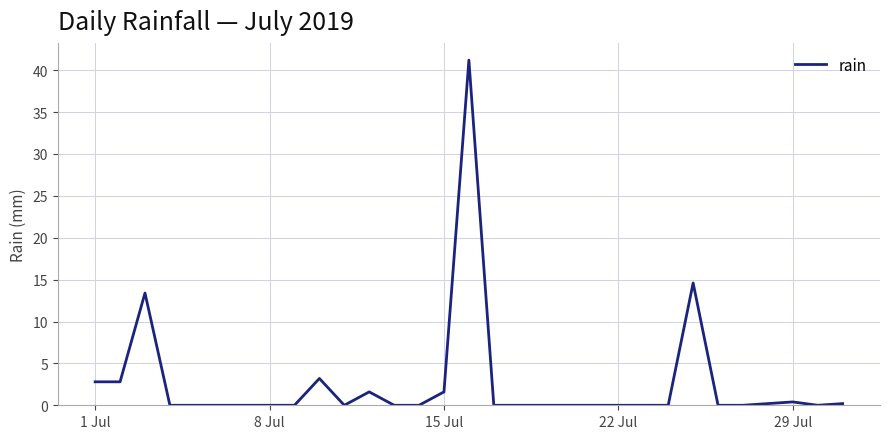

What is the maximum value shown in the chart?

41.2